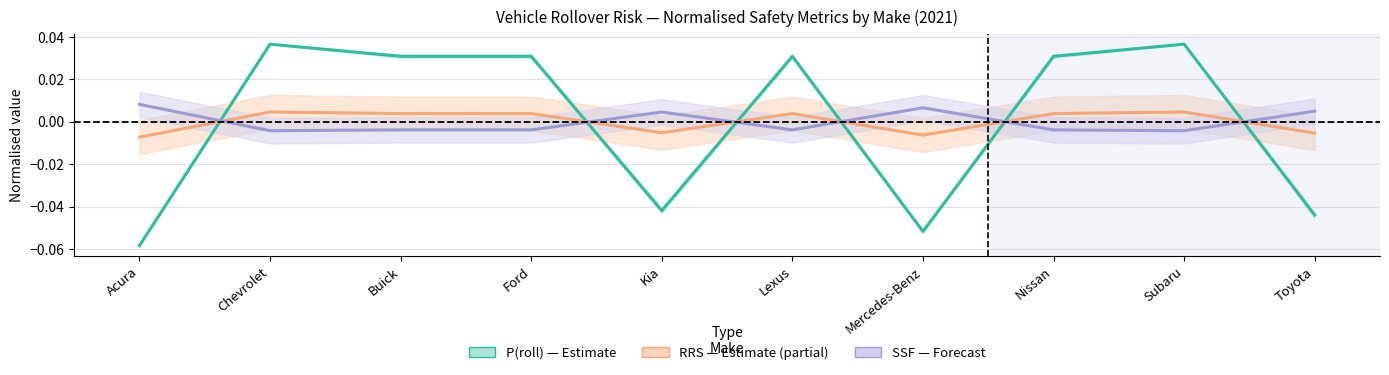

How many values in the P(roll) — Estimate series are below 0?

4